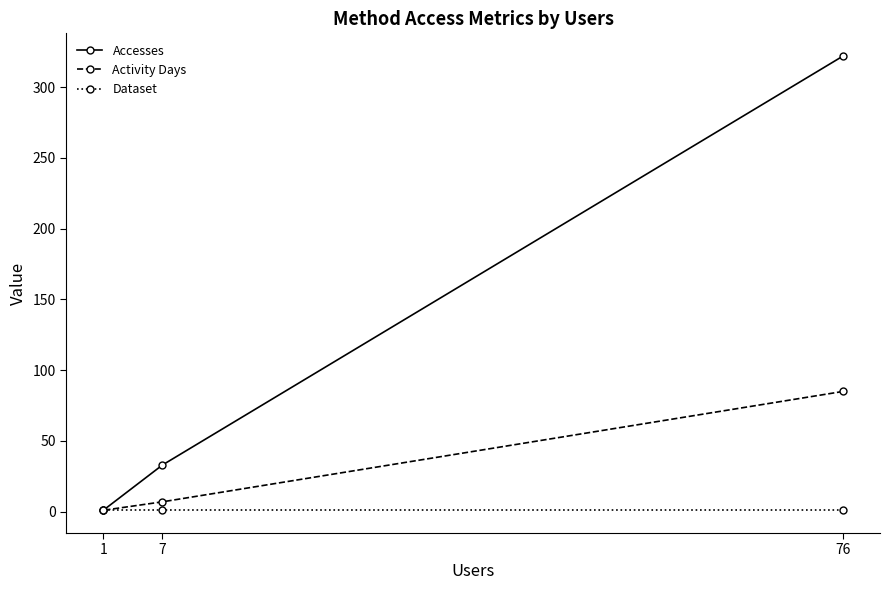

How many distinct data groups are displayed?

3